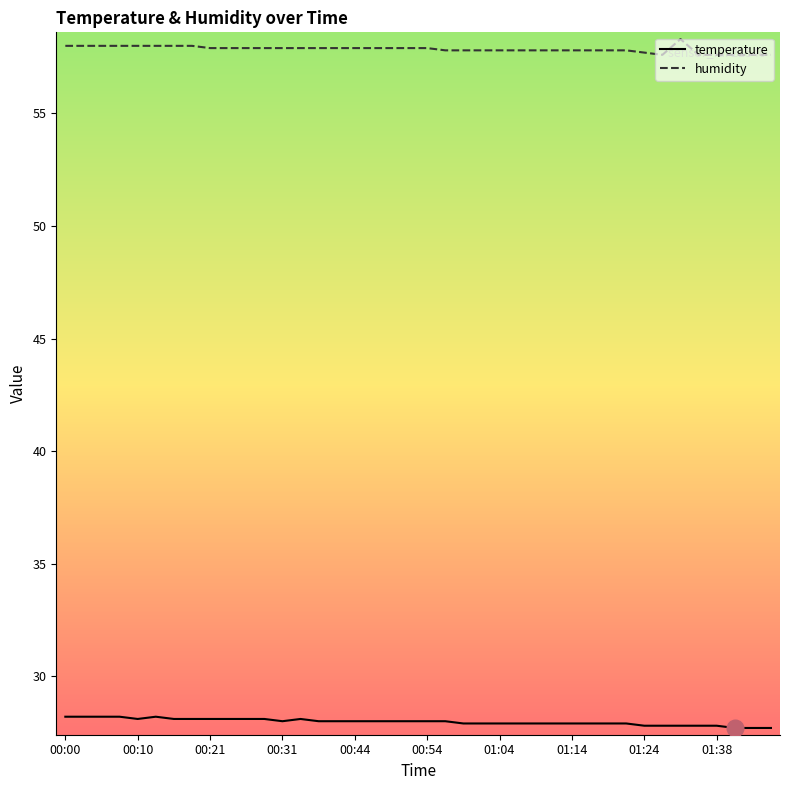

What is the difference between the maximum and minimum values in the humidity series?

0.7